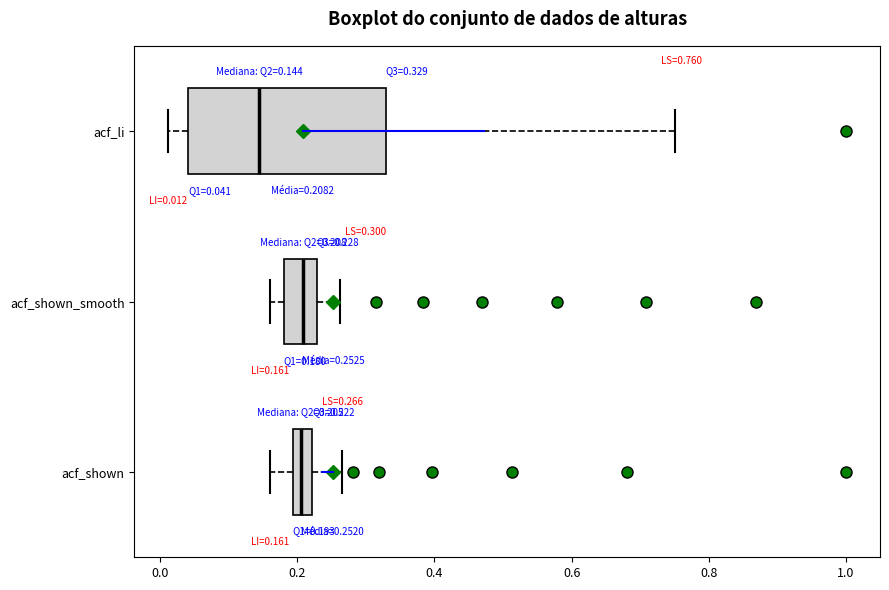

Which box is the widest, from its left edge to its right edge?

acf_li